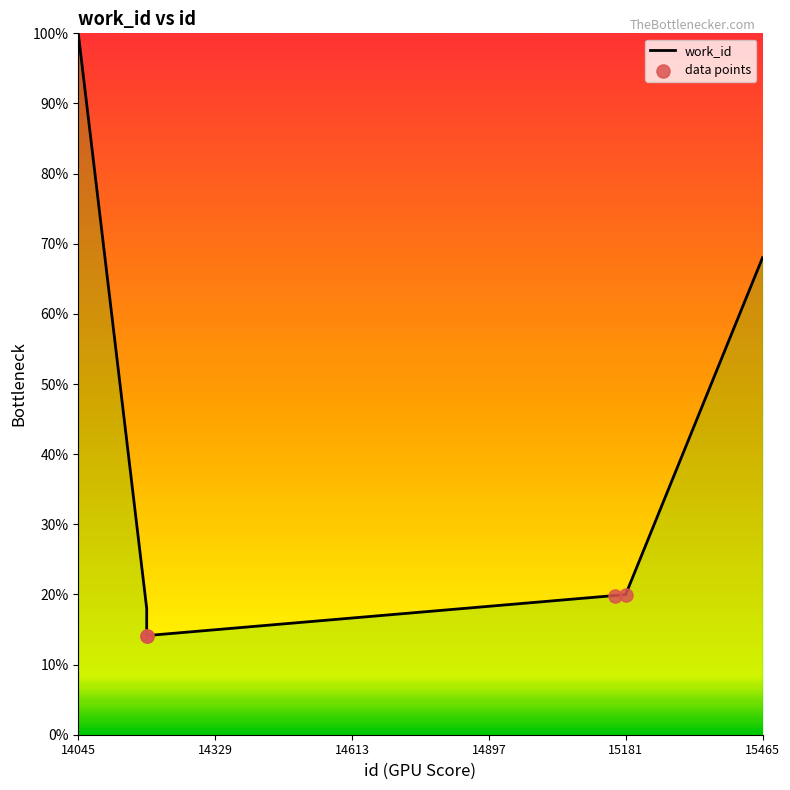

What is the change in value from 15432 to 15465?

+0.1